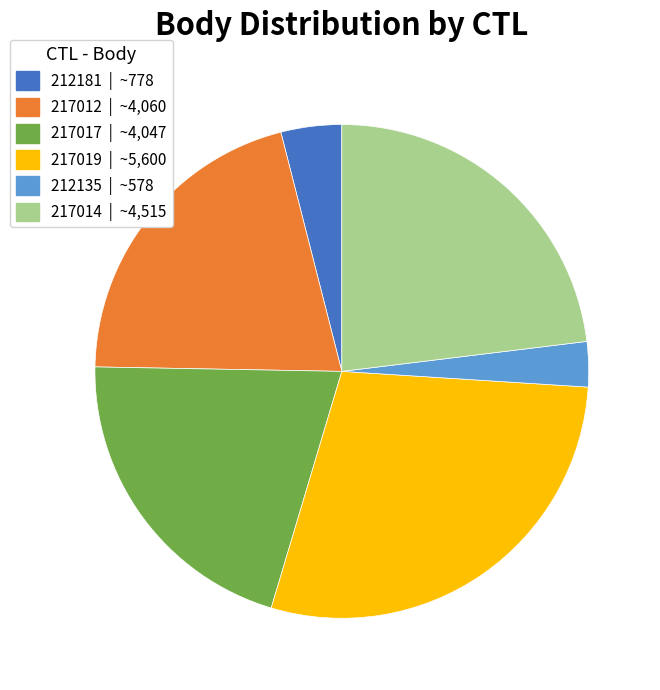

True or false: 217014 accounts for 23% of the total.

True